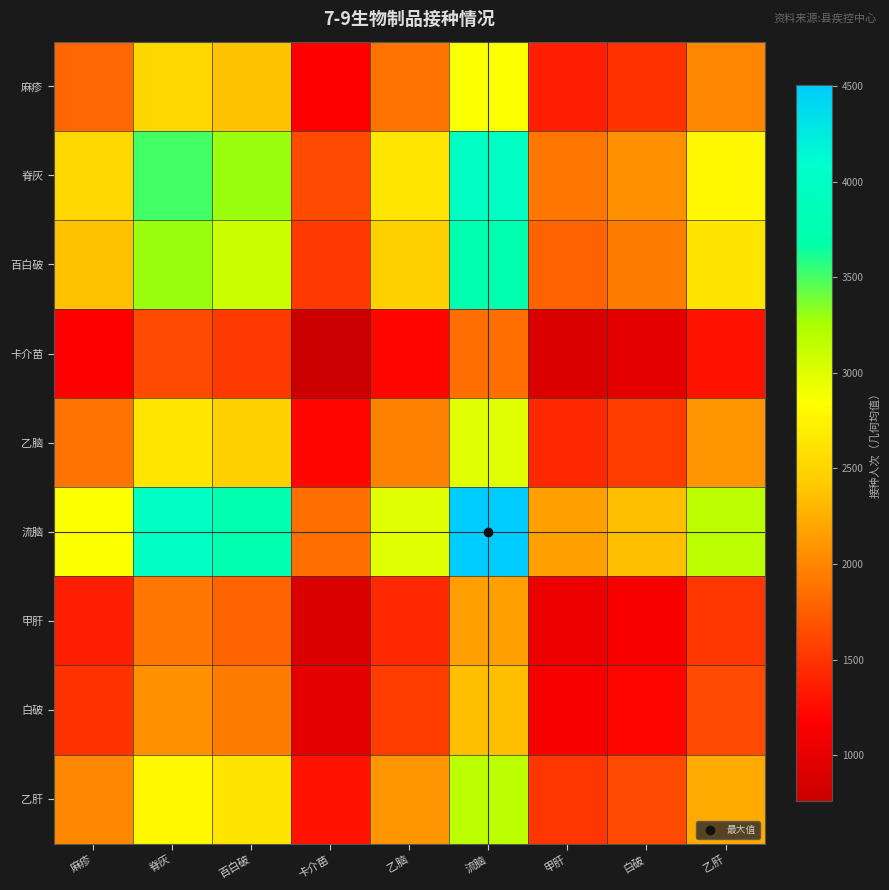

Reading right to left, what are all the values shown in this chart?

麻疹: 乙肝=2007.3	白破=1488.1	甲肝=1371.3	流脑=2859.8	乙脑=1893.8	卡介苗=1177.6	百白破=2370.9	脊灰=2524.7	麻疹=1815.0
脊灰: 乙肝=2792.2	白破=2069.9	甲肝=1907.5	流脑=3978.1	乙脑=2634.3	卡介苗=1638.0	百白破=3298.0	脊灰=3512.0	麻疹=2524.7
百白破: 乙肝=2622.1	白破=1943.8	甲肝=1791.2	流脑=3735.7	乙脑=2473.8	卡介苗=1538.2	百白破=3097.0	脊灰=3298.0	麻疹=2370.9
卡介苗: 乙肝=1302.3	白破=965.4	甲肝=889.7	流脑=1855.4	乙脑=1228.7	卡介苗=764.0	百白破=1538.2	脊灰=1638.0	麻疹=1177.6
乙脑: 乙肝=2094.4	白破=1552.6	甲肝=1430.8	流脑=2983.9	乙脑=1976.0	卡介苗=1228.7	百白破=2473.8	脊灰=2634.3	麻疹=1893.8
流脑: 乙肝=3162.8	白破=2344.6	甲肝=2160.6	流脑=4506.0	乙脑=2983.9	卡介苗=1855.4	百白破=3735.7	脊灰=3978.1	麻疹=2859.8
甲肝: 乙肝=1516.5	白破=1124.2	甲肝=1036.0	流脑=2160.6	乙脑=1430.8	卡介苗=889.7	百白破=1791.2	脊灰=1907.5	麻疹=1371.3
白破: 乙肝=1645.7	白破=1220.0	甲肝=1124.2	流脑=2344.6	乙脑=1552.6	卡介苗=965.4	百白破=1943.8	脊灰=2069.9	麻疹=1488.1
乙肝: 乙肝=2220.0	白破=1645.7	甲肝=1516.5	流脑=3162.8	乙脑=2094.4	卡介苗=1302.3	百白破=2622.1	脊灰=2792.2	麻疹=2007.3